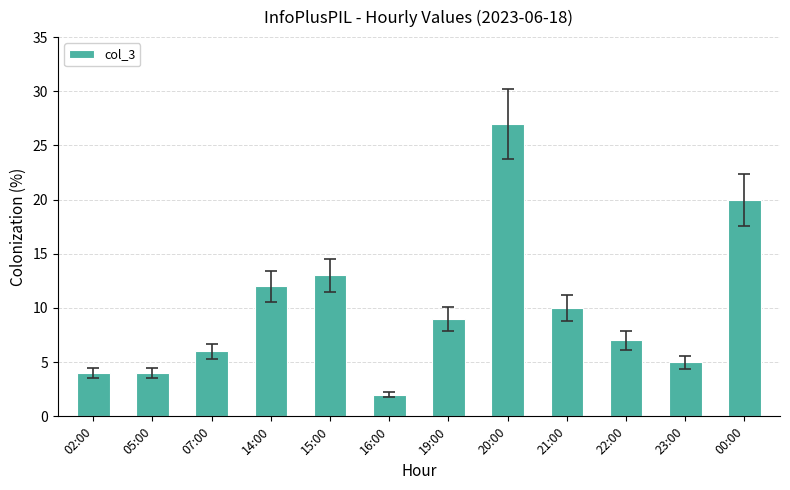

Reading left to right, extract all data points from this chart.

02:00=4	05:00=4	07:00=6	14:00=12	15:00=13	16:00=2	19:00=9	20:00=27	21:00=10	22:00=7	23:00=5	00:00=20